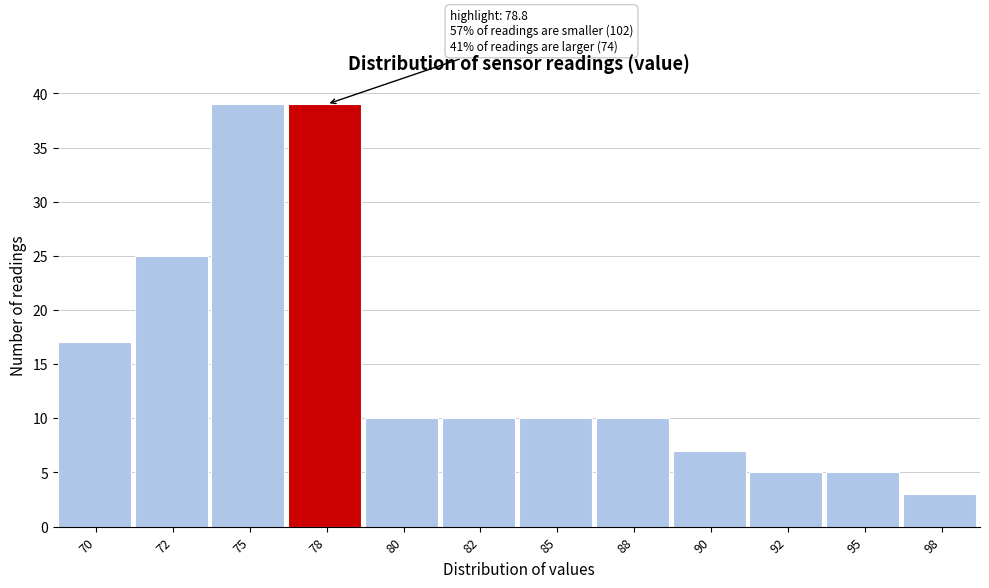

Reading left to right, extract all data points from this chart.

17	25	39	39	10	10	10	10	7	5	5	3